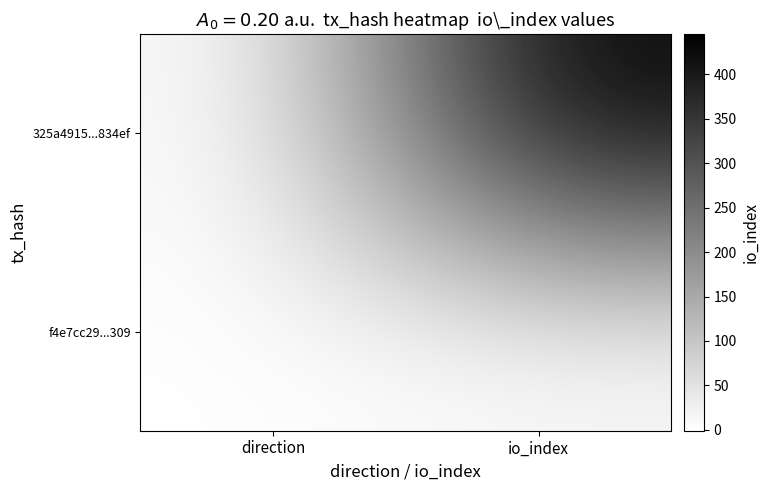

Reading left to right, transcribe all the data shown in this chart.

325a4915...834ef: direction=-1	io_index=445
f4e7cc29...309: direction=1	io_index=3